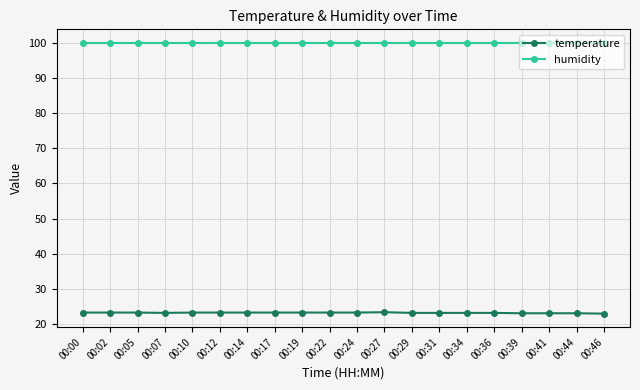

What is the approximate value of temperature at 00:46?

23.0